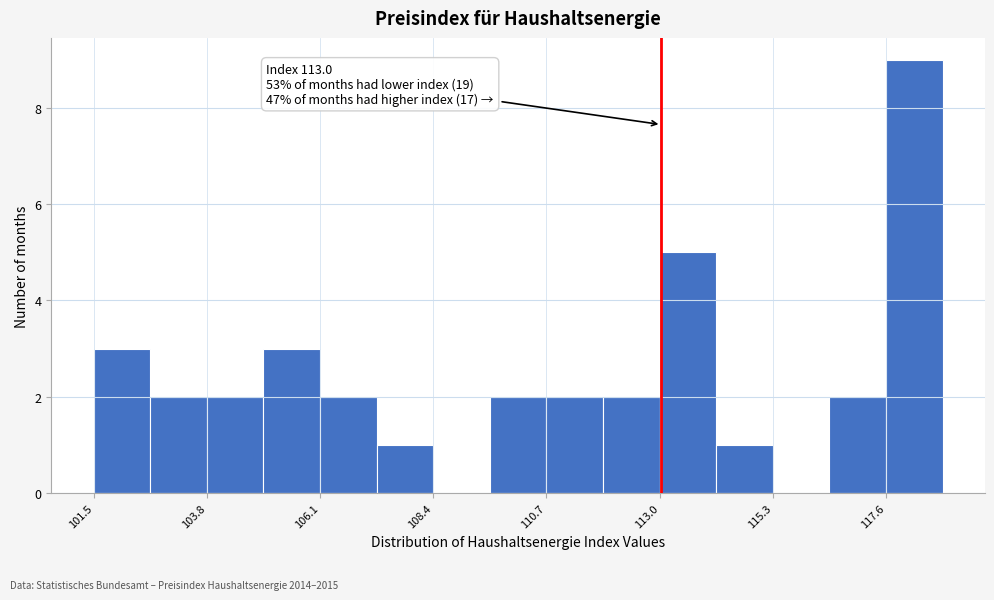

Around what value on the x-axis is the tallest bar? Give the approximate position of its centre, as read against the axis.

118.0